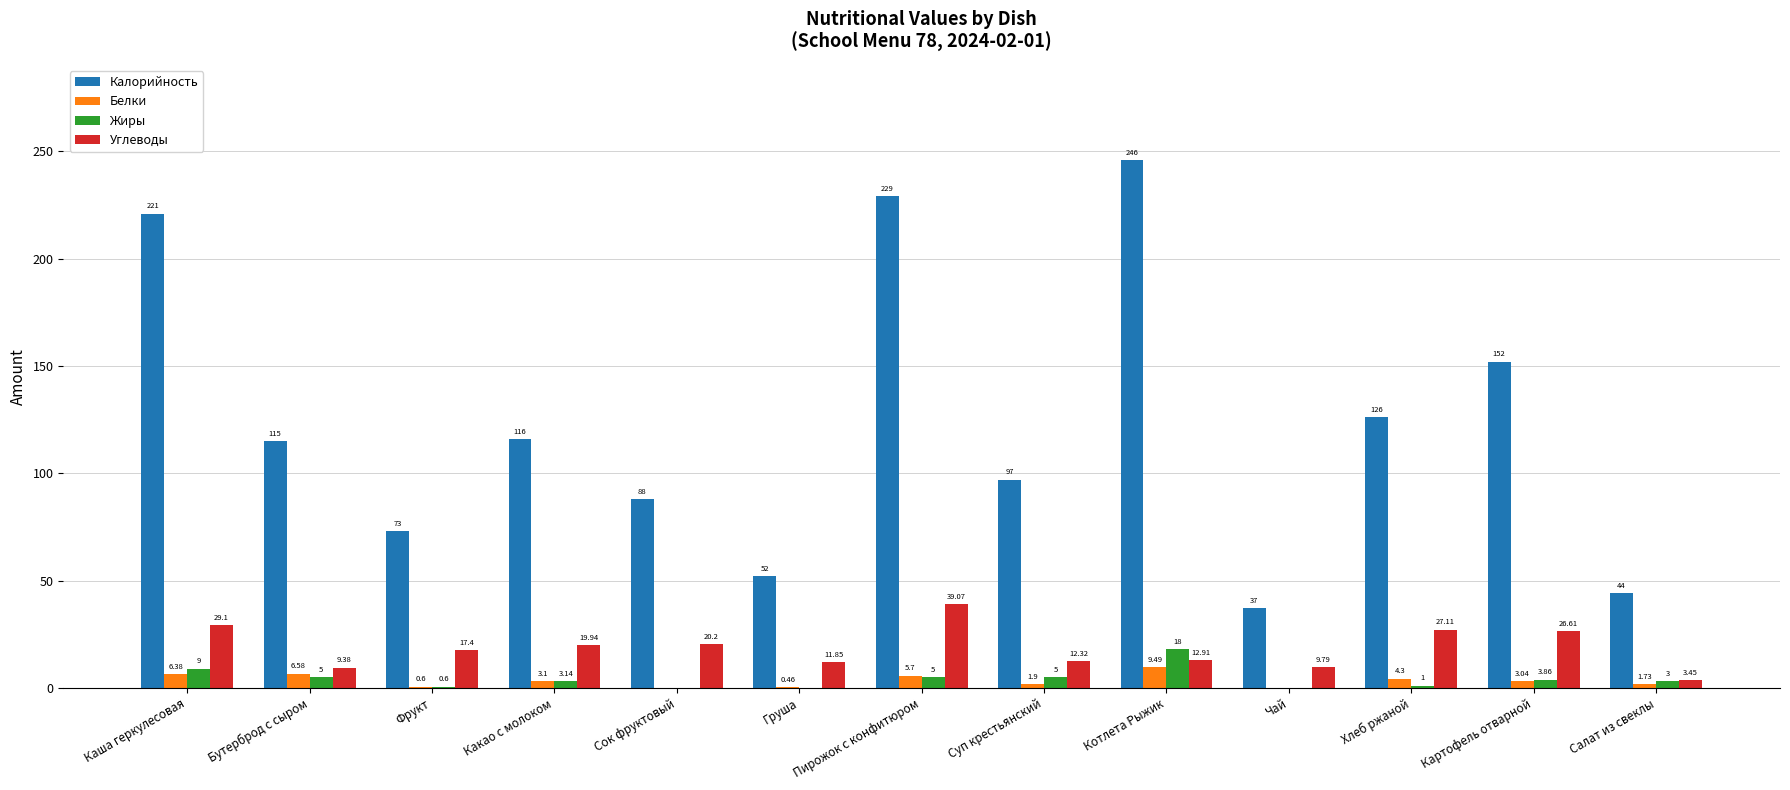

At which category is the sum across all series the highest?

Котлета Рыжик